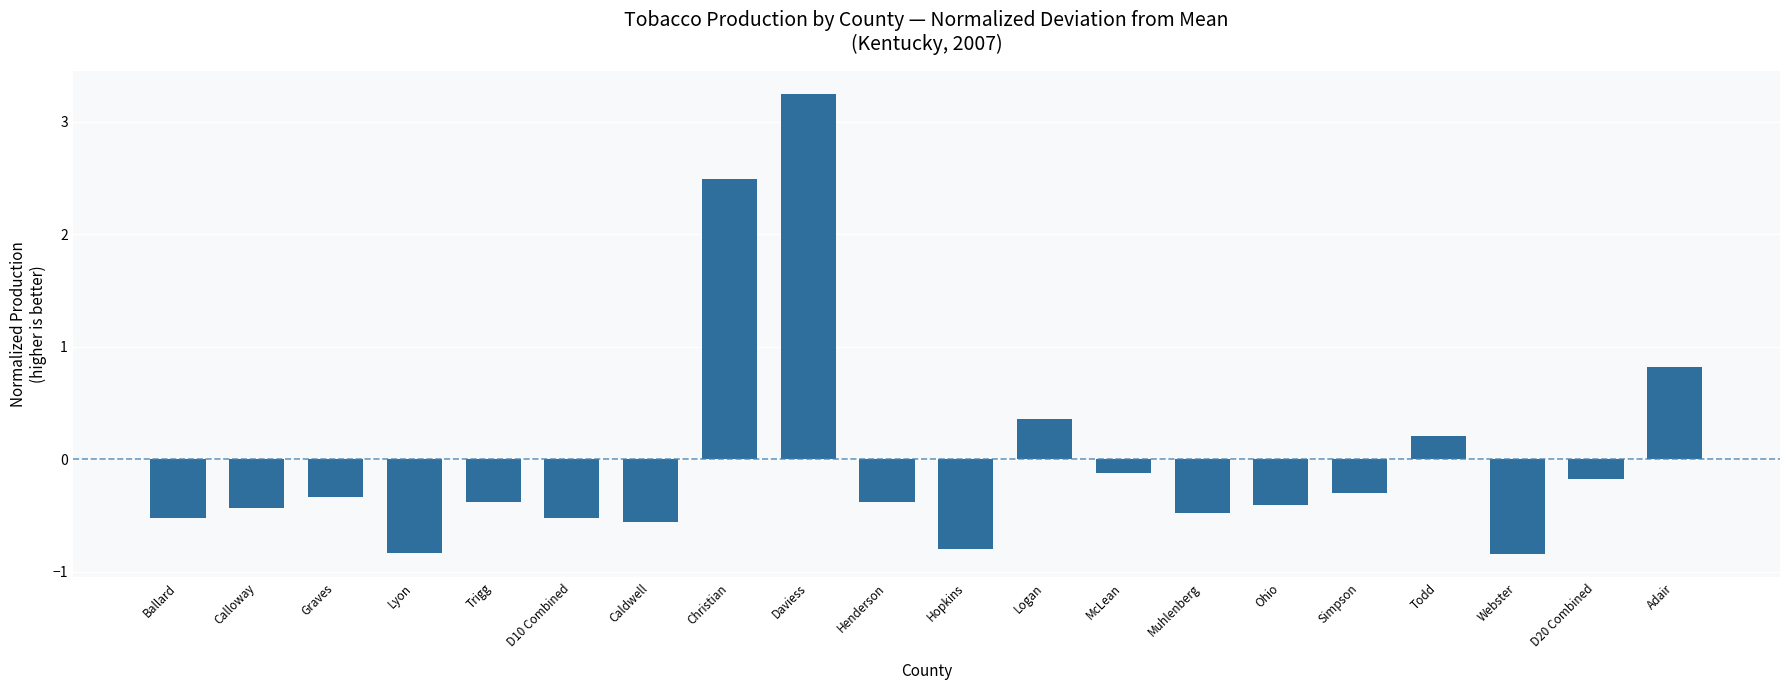

Is it true that the value at Trigg is -0.1?

False